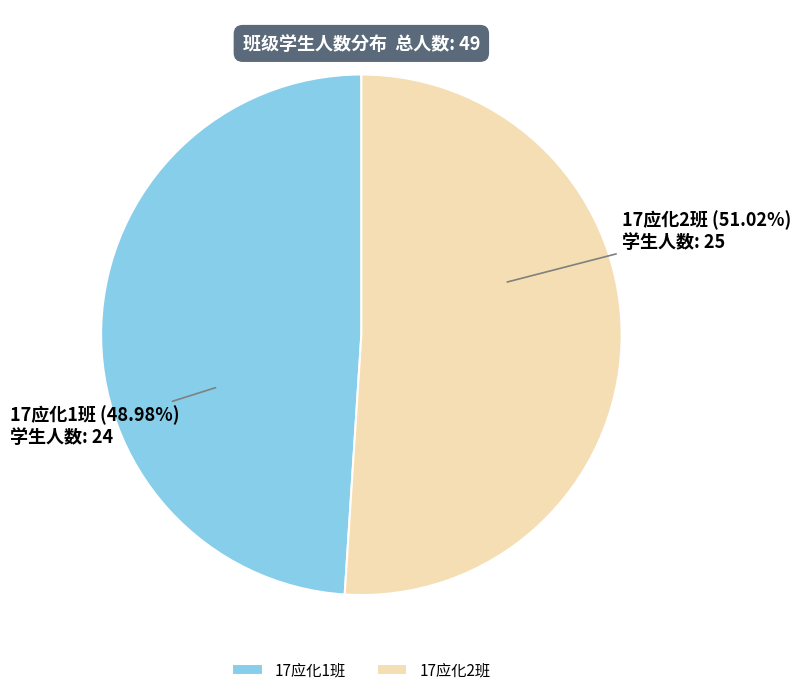

Is it true that 17应化1班 is 49% of the pie?

True